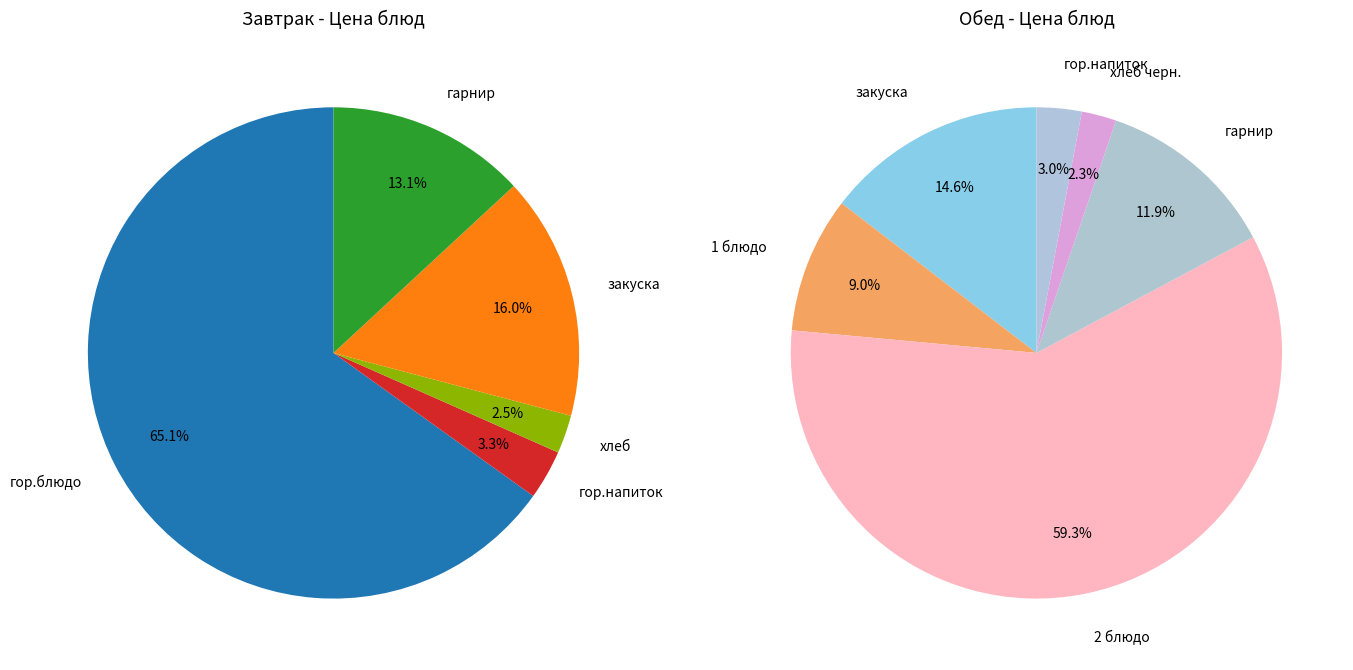

To the nearest percent, what portion does хлеб represent?

3%